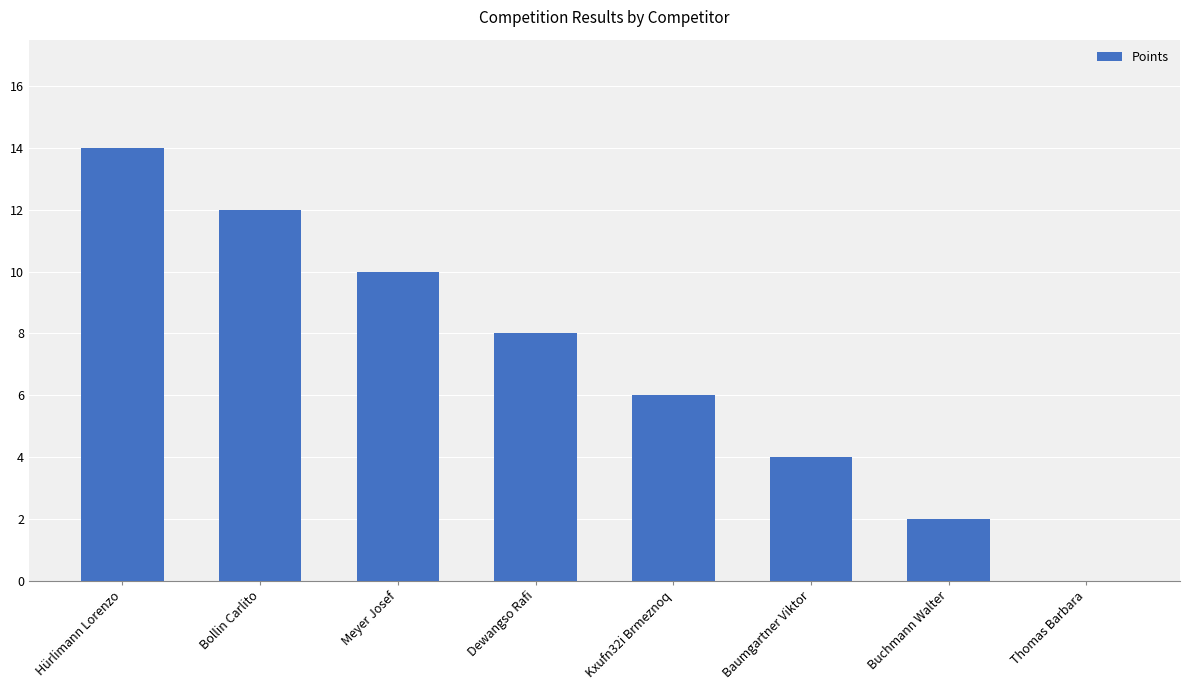

How many categories are shown in the chart?

8